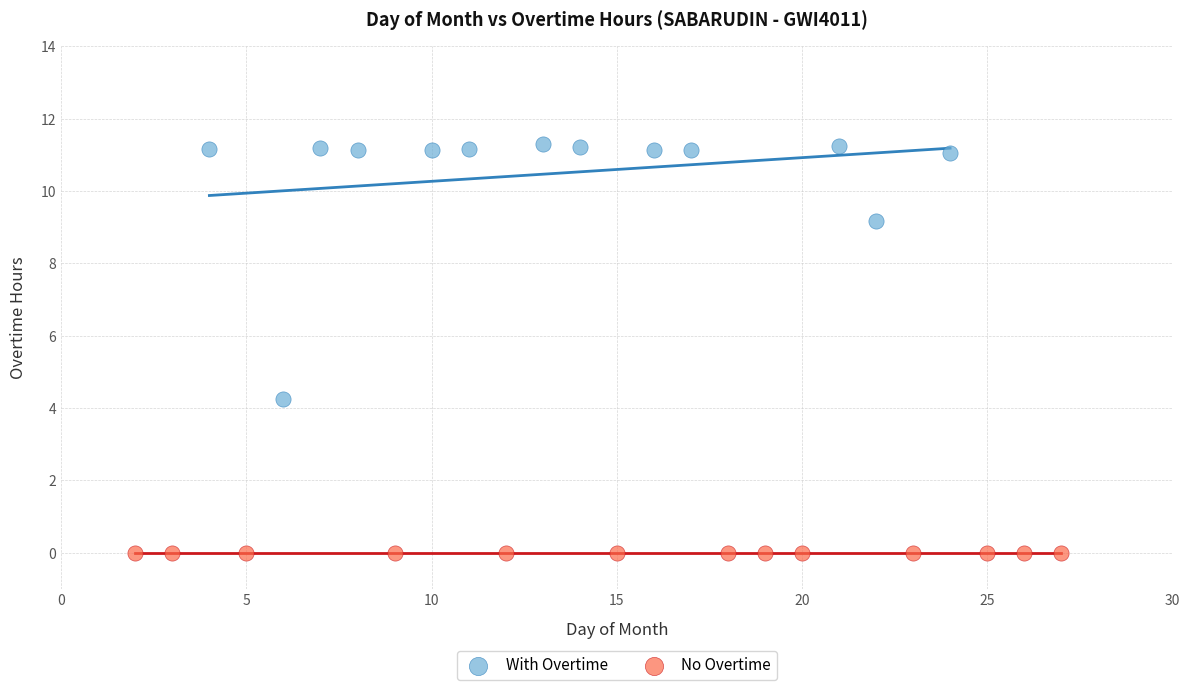

Which series reaches the minimum Y coordinate?

No Overtime